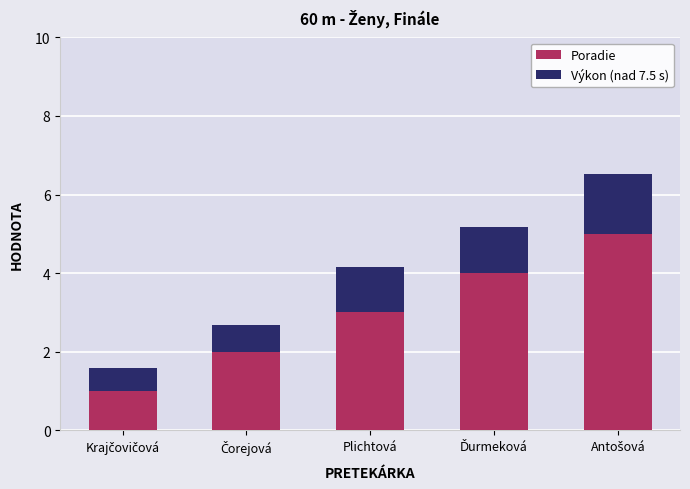

What is the maximum value for Poradie?

5.0